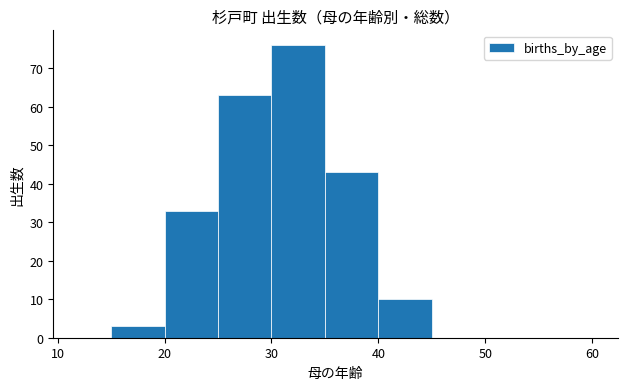

Around what value on the x-axis is the tallest bar? Give the approximate position of its centre, as read against the axis.

33